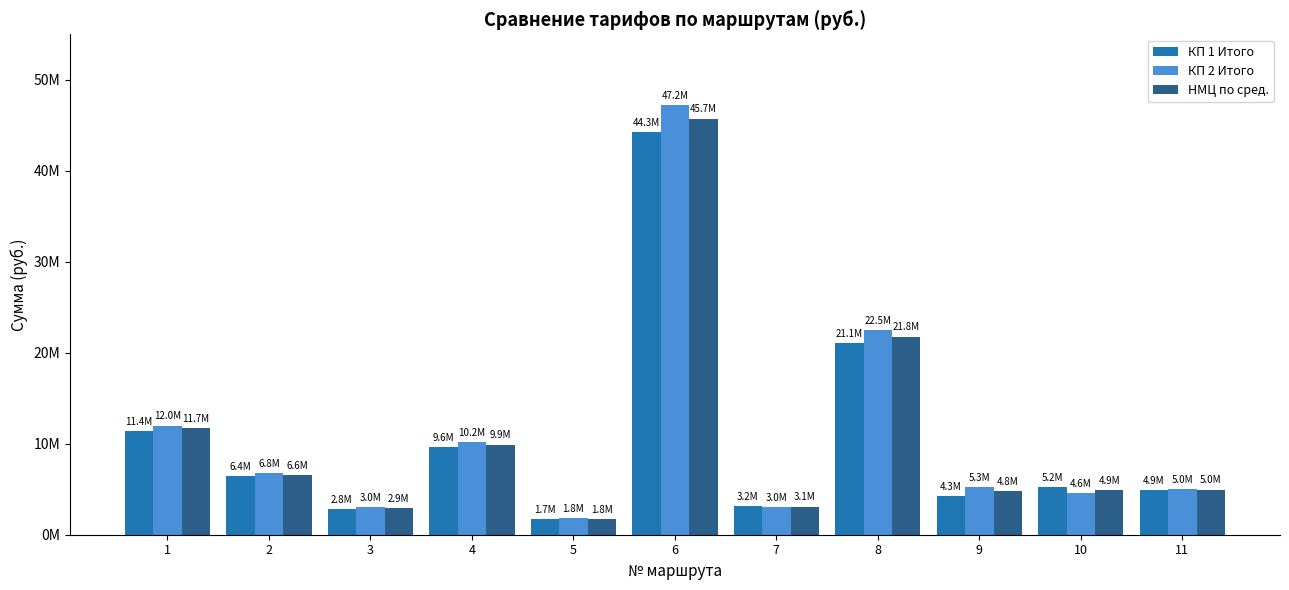

The value of КП 1 Итого at 2 is 6400000.0. True or false?

True